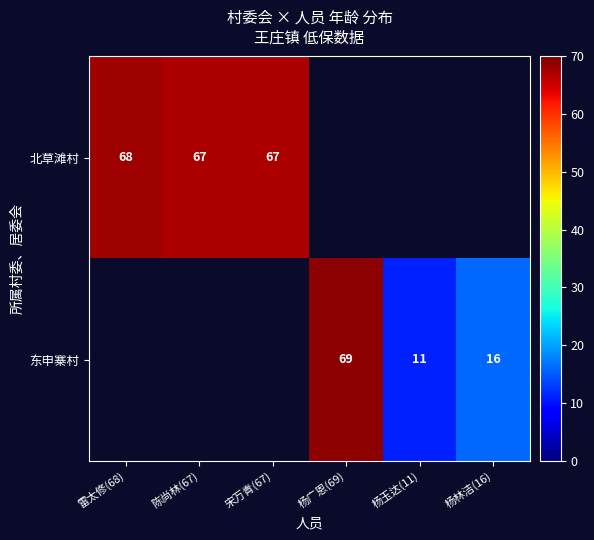

The value of 北草滩村 at 陈尚林(67) is 67. True or false?

True